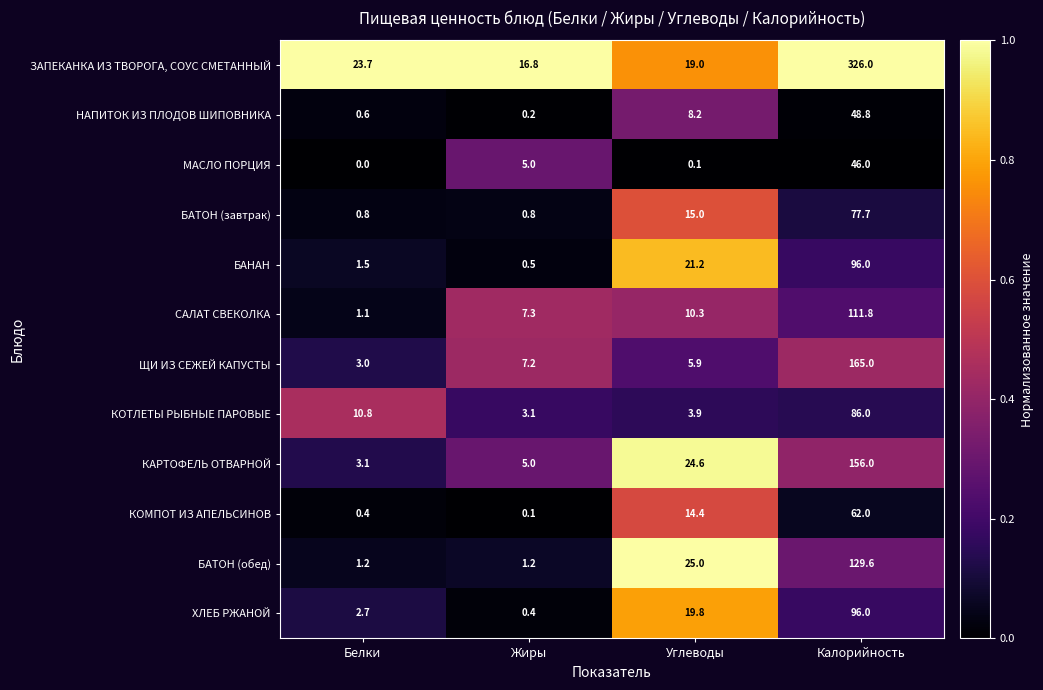

Which series has the widest spread of values?

ЗАПЕКАНКА ИЗ ТВОРОГА, СОУС СМЕТАННЫЙ